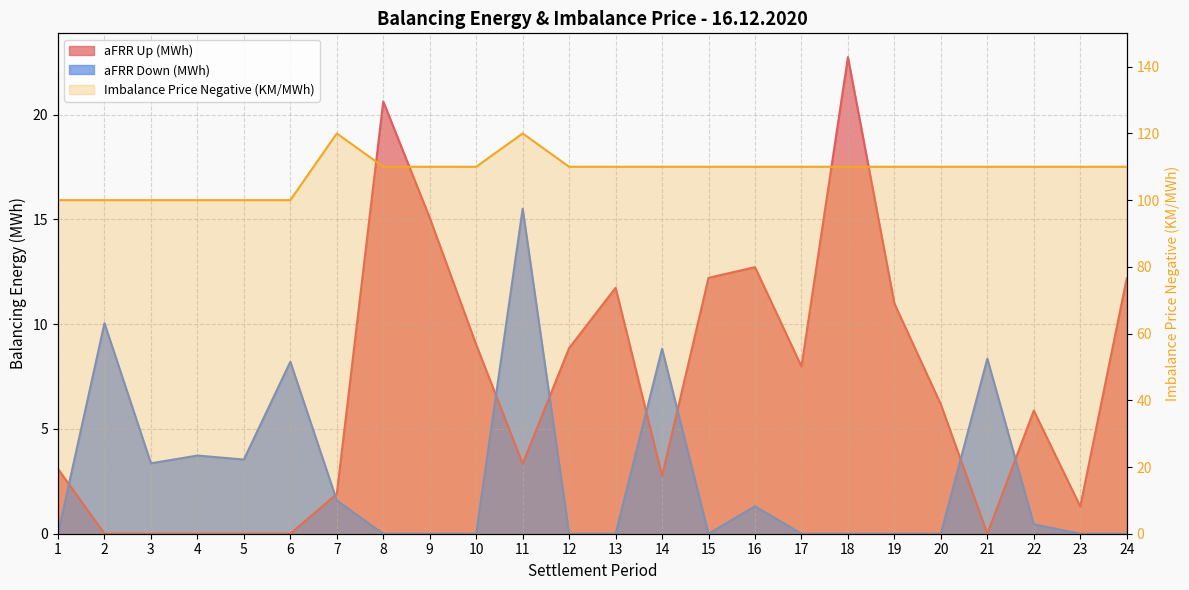

What is the maximum value shown in the chart?

120